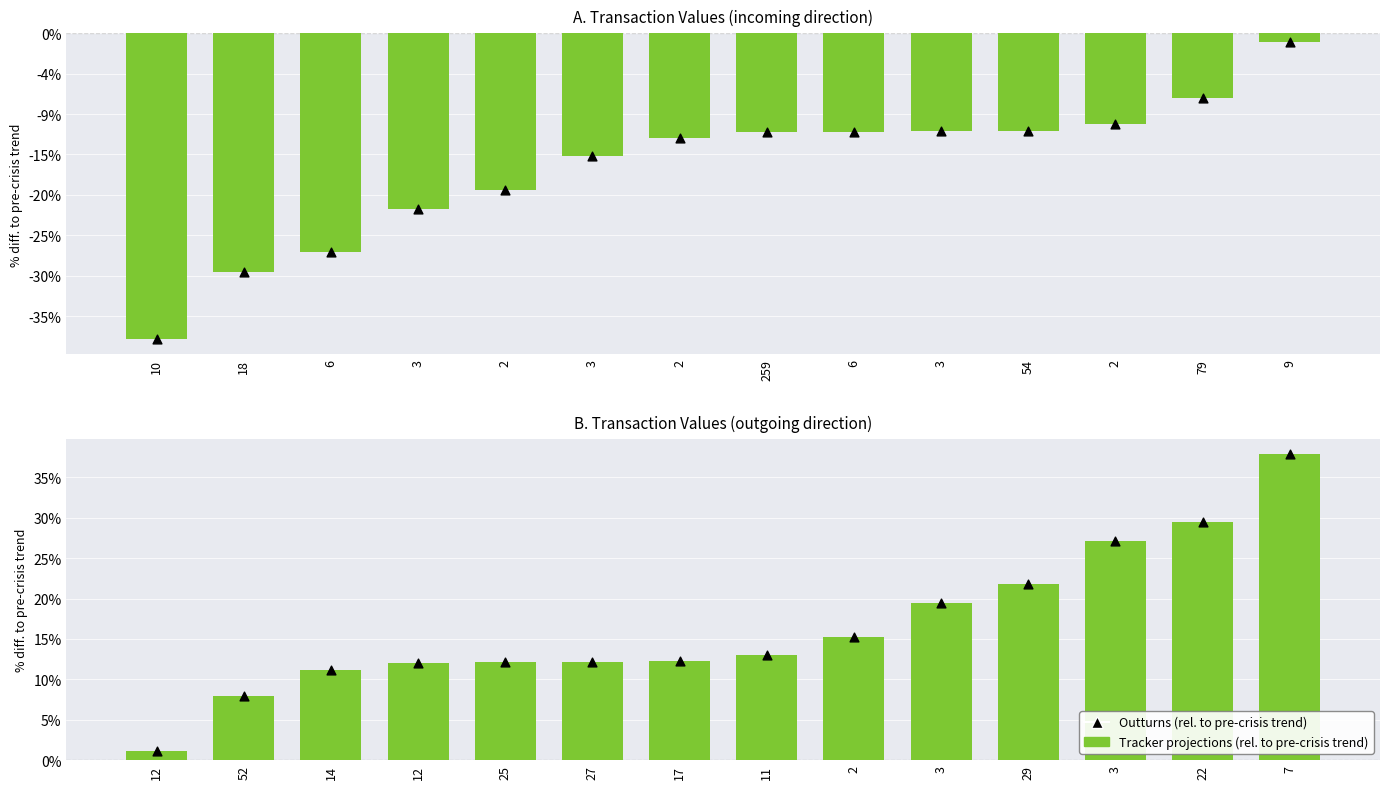

At how many categories does at least one series exceed 0?

14